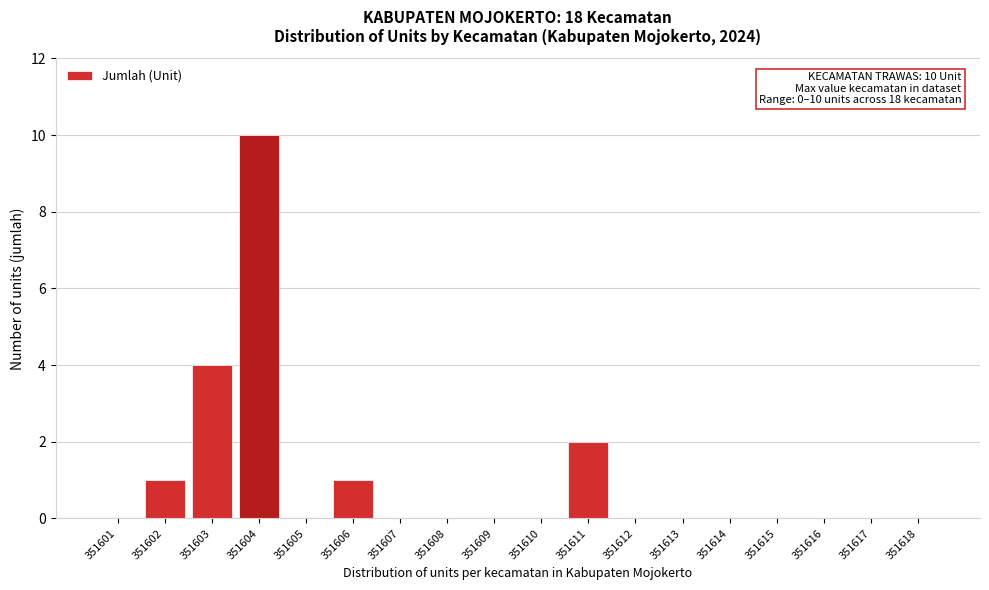

Reading left to right, transcribe all the data shown in this chart.

351601=0	351602=1	351603=4	351604=10	351605=0	351606=1	351607=0	351608=0	351609=0	351610=0	351611=2	351612=0	351613=0	351614=0	351615=0	351616=0	351617=0	351618=0